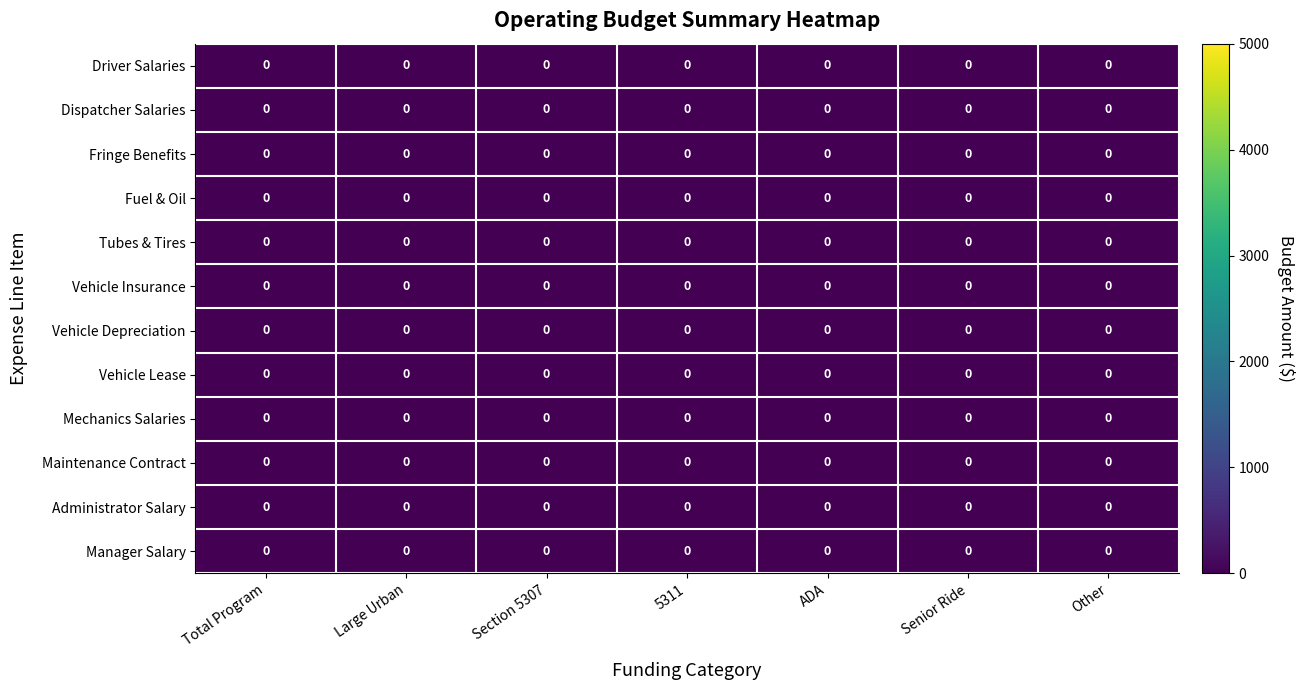

Reading left to right, extract all data points from this chart.

Driver Salaries: Total Program=0.0	Large Urban=0.0	Section 5307=0.0	5311=0.0	ADA=0.0	Senior Ride=0.0	Other=0.0
Dispatcher Salaries: Total Program=0.0	Large Urban=0.0	Section 5307=0.0	5311=0.0	ADA=0.0	Senior Ride=0.0	Other=0.0
Fringe Benefits: Total Program=0.0	Large Urban=0.0	Section 5307=0.0	5311=0.0	ADA=0.0	Senior Ride=0.0	Other=0.0
Fuel & Oil: Total Program=0.0	Large Urban=0.0	Section 5307=0.0	5311=0.0	ADA=0.0	Senior Ride=0.0	Other=0.0
Tubes & Tires: Total Program=0.0	Large Urban=0.0	Section 5307=0.0	5311=0.0	ADA=0.0	Senior Ride=0.0	Other=0.0
Vehicle Insurance: Total Program=0.0	Large Urban=0.0	Section 5307=0.0	5311=0.0	ADA=0.0	Senior Ride=0.0	Other=0.0
Vehicle Depreciation: Total Program=0.0	Large Urban=0.0	Section 5307=0.0	5311=0.0	ADA=0.0	Senior Ride=0.0	Other=0.0
Vehicle Lease: Total Program=0.0	Large Urban=0.0	Section 5307=0.0	5311=0.0	ADA=0.0	Senior Ride=0.0	Other=0.0
Mechanics Salaries: Total Program=0.0	Large Urban=0.0	Section 5307=0.0	5311=0.0	ADA=0.0	Senior Ride=0.0	Other=0.0
Maintenance Contract: Total Program=0.0	Large Urban=0.0	Section 5307=0.0	5311=0.0	ADA=0.0	Senior Ride=0.0	Other=0.0
Administrator Salary: Total Program=0.0	Large Urban=0.0	Section 5307=0.0	5311=0.0	ADA=0.0	Senior Ride=0.0	Other=0.0
Manager Salary: Total Program=0.0	Large Urban=0.0	Section 5307=0.0	5311=0.0	ADA=0.0	Senior Ride=0.0	Other=0.0